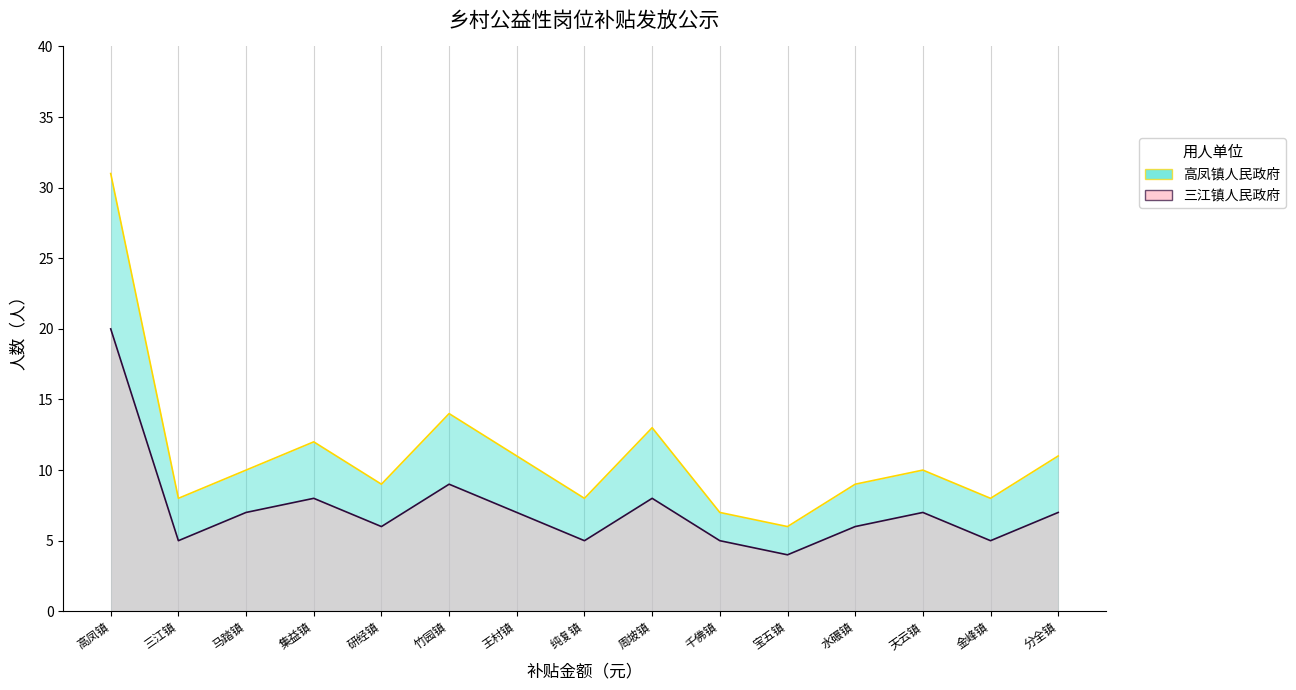

What value does the 三江镇人民政府 series have at 9, to the nearest 10?

10